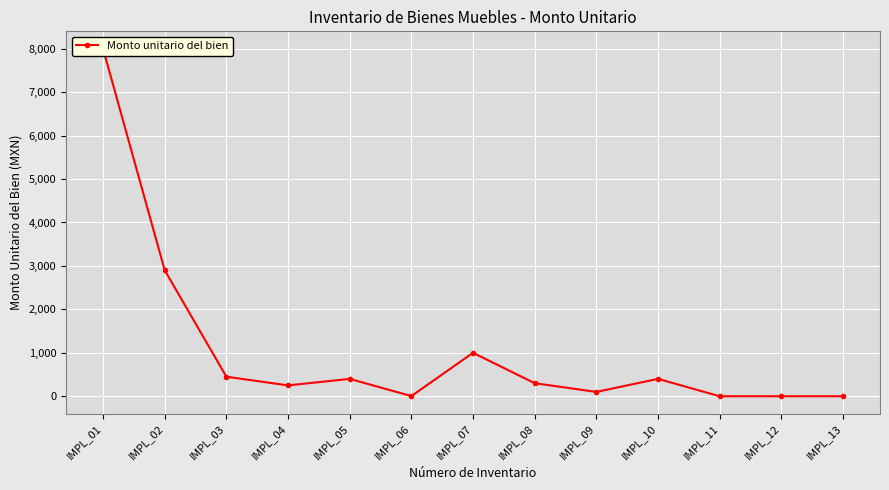

Reading left to right, extract all data points from this chart.

IMPL_01=8000	IMPL_02=2900	IMPL_03=450	IMPL_04=250	IMPL_05=400	IMPL_06=4	IMPL_07=1000	IMPL_08=300	IMPL_09=100	IMPL_10=400	IMPL_11=0	IMPL_12=0	IMPL_13=0